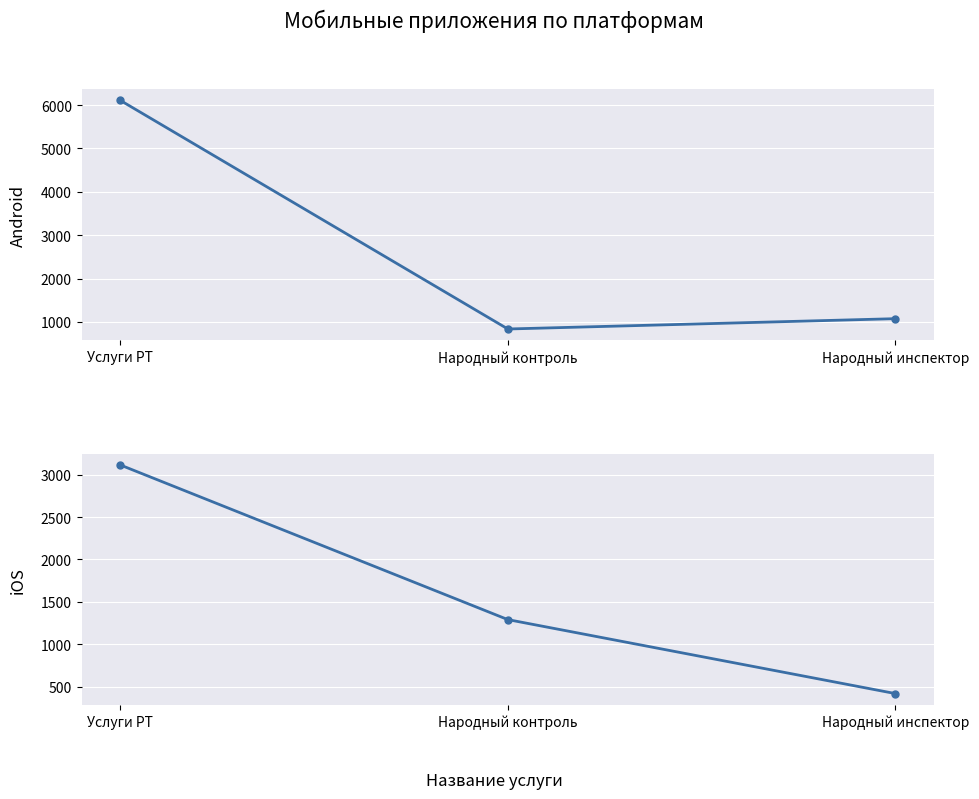

What is the greatest value displayed?

6106